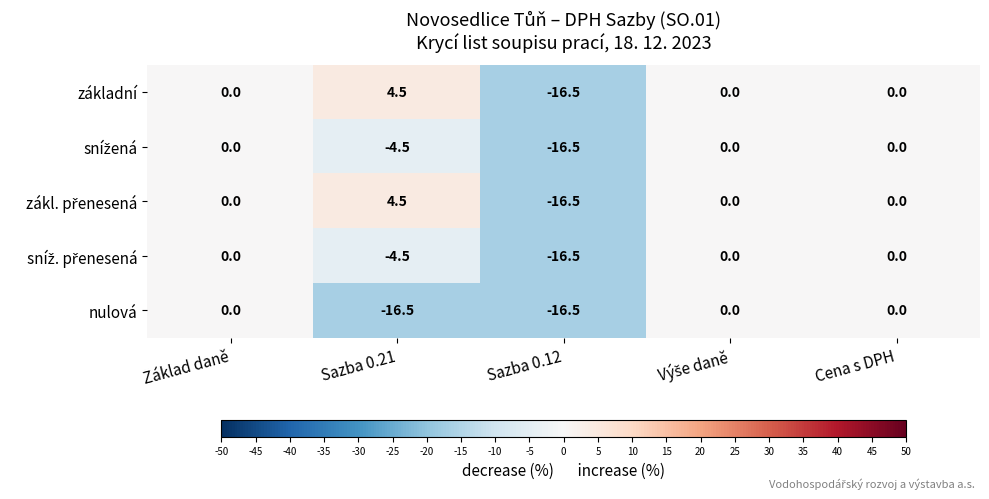

Is it true that nulová equals 0.0 at Základ daně?

True